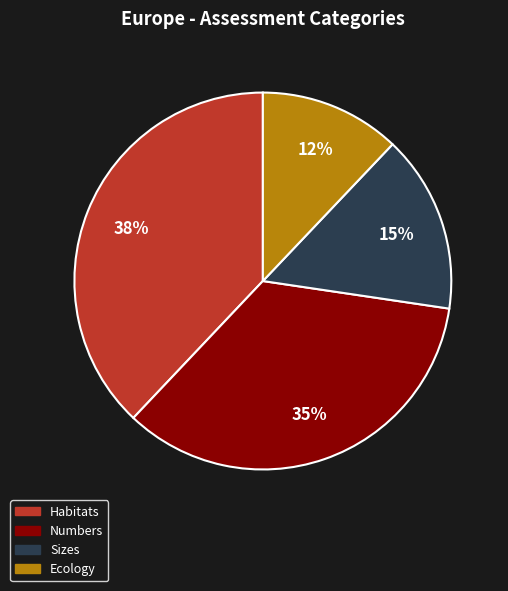

To the nearest percent, what percentage of the pie is Ecology?

12%